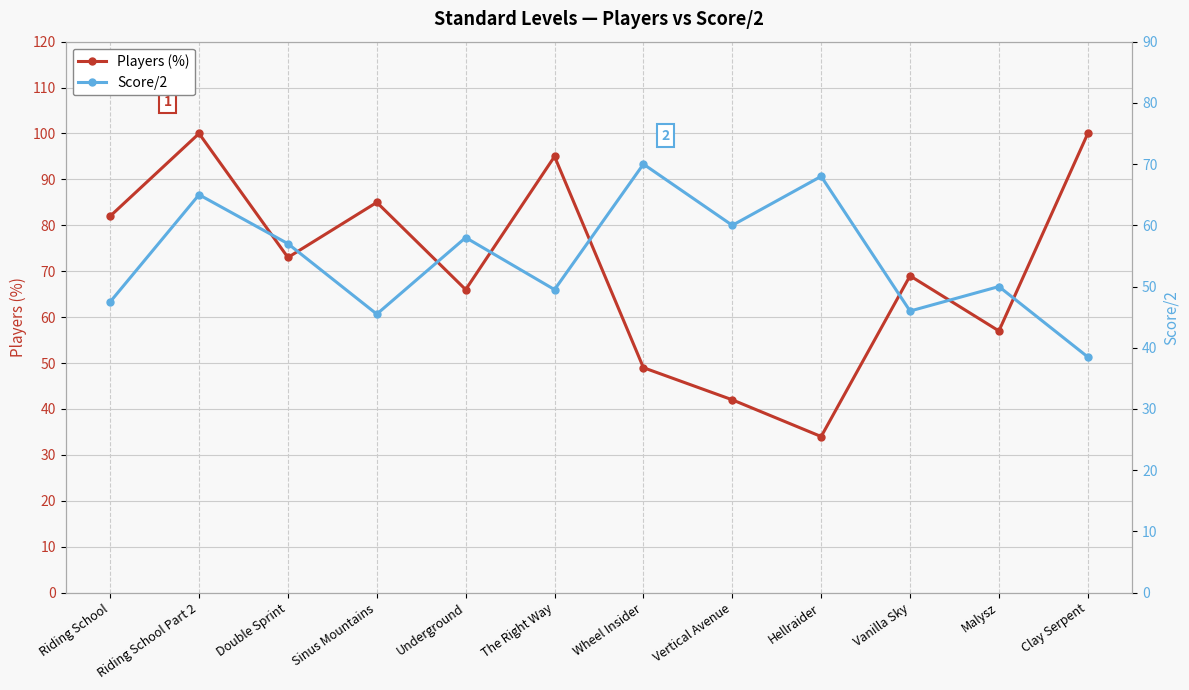

Reading right to left, extract all data points from this chart.

Players (%): Clay Serpent=100.0	Malysz=57.0	Vanilla Sky=69.0	Hellraider=34.0	Vertical Avenue=42.0	Wheel Insider=49.0	The Right Way=95.0	Underground=66.0	Sinus Mountains=85.0	Double Sprint=73.0	Riding School Part 2=100.0	Riding School=82.0
Score/2: Clay Serpent=38.5	Malysz=50.0	Vanilla Sky=46.0	Hellraider=68.0	Vertical Avenue=60.0	Wheel Insider=70.0	The Right Way=49.5	Underground=58.0	Sinus Mountains=45.5	Double Sprint=57.0	Riding School Part 2=65.0	Riding School=47.5